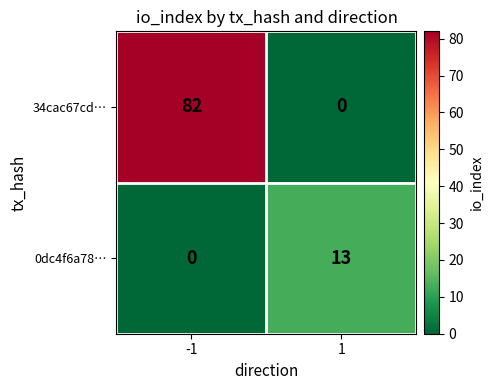

At -1, list the series in order from smallest to largest.

0dc4f6a78…, 34cac67cd…